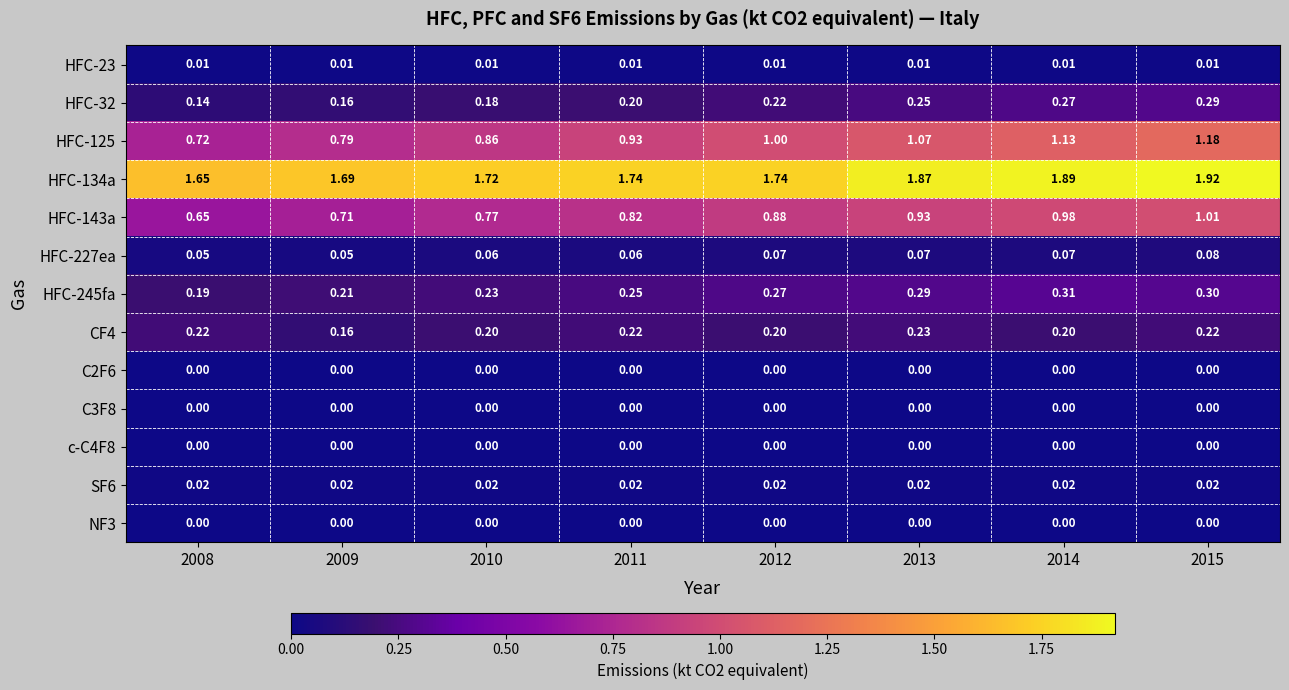

Is the value of HFC-245fa at 2010 greater than the value of HFC-23 at 2013?

Yes